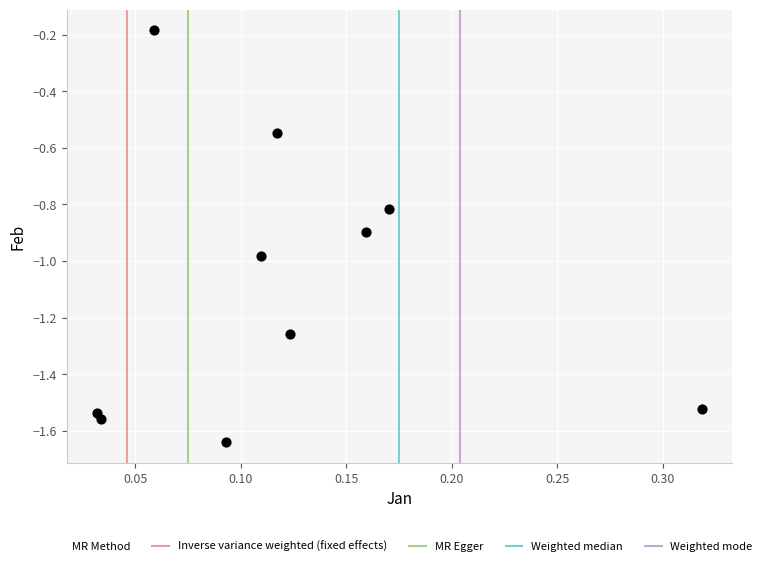

What is the average Y value?

-1.1